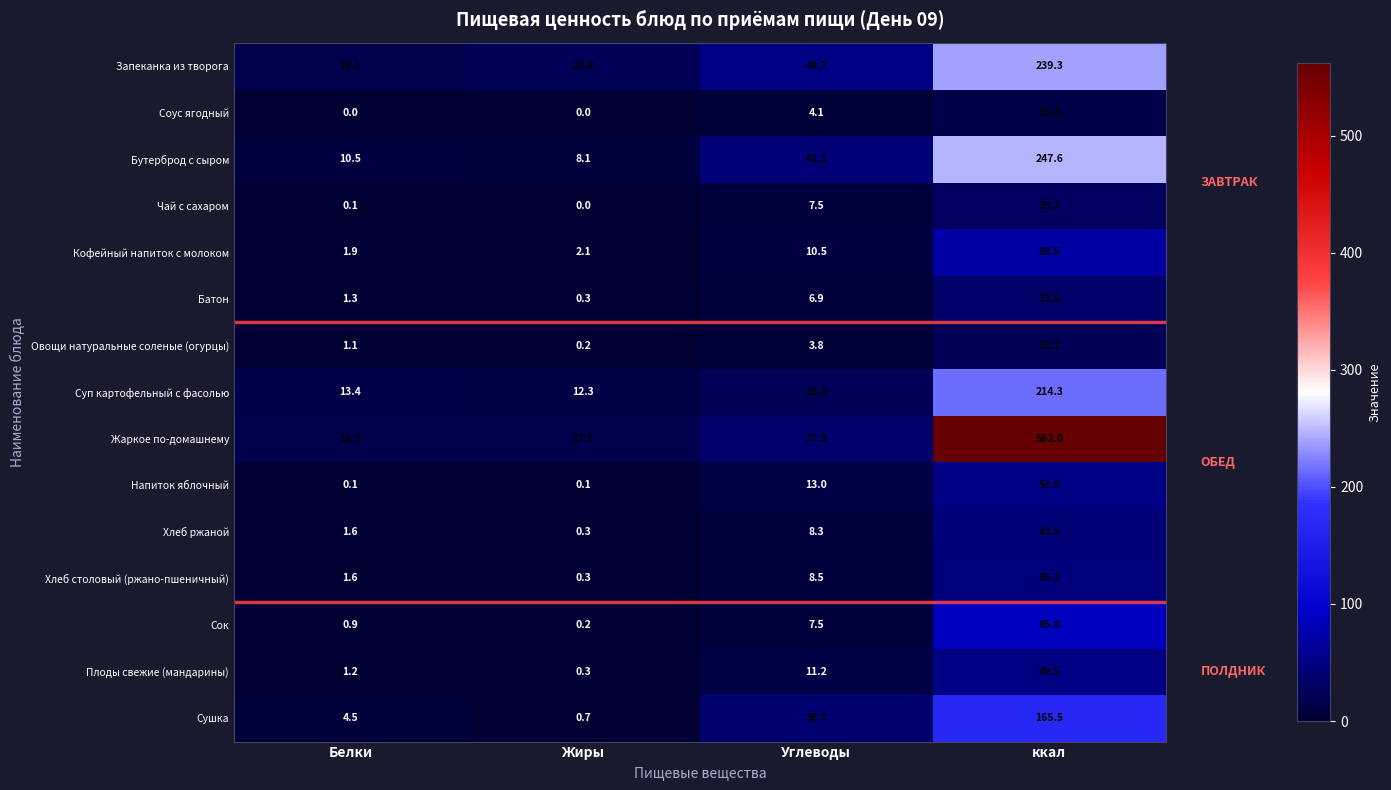

True or false: Напиток яблочный has a value of 13.0 at Углеводы.

True